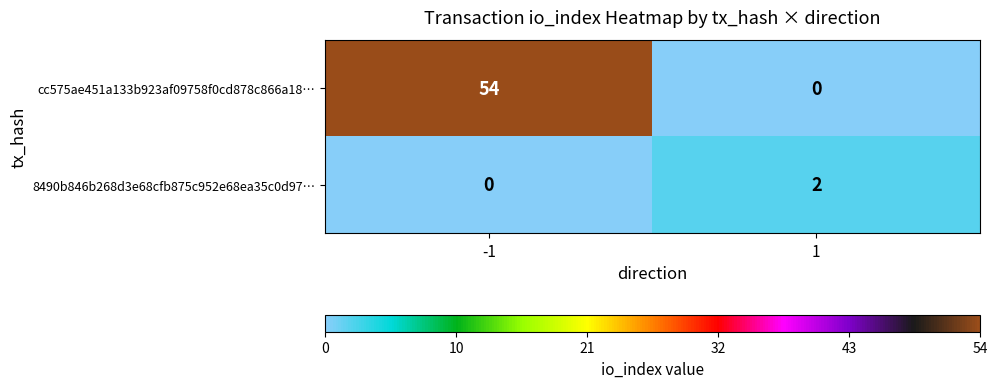

Which series has the largest total across all categories?

cc575ae451a133b923af09758f0cd878c866a18…